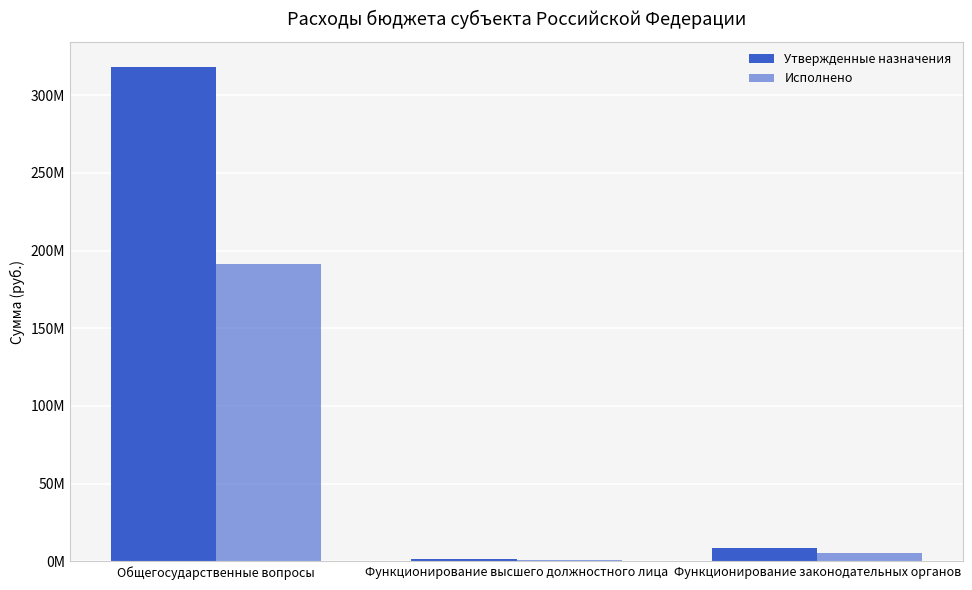

Does the chart contain stacked bars?

No